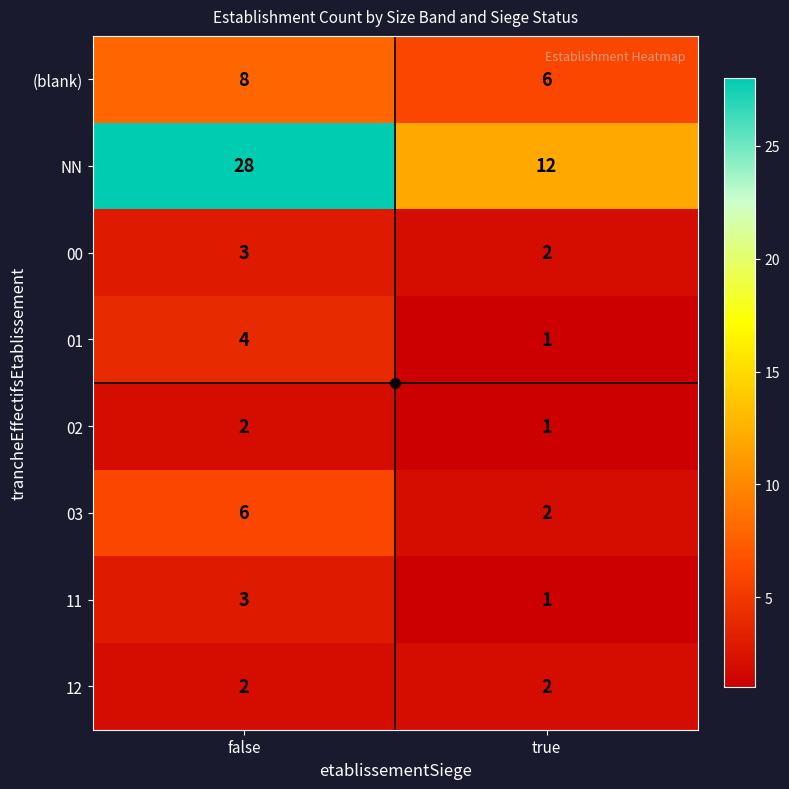

Which series has the largest range (max minus min)?

NN